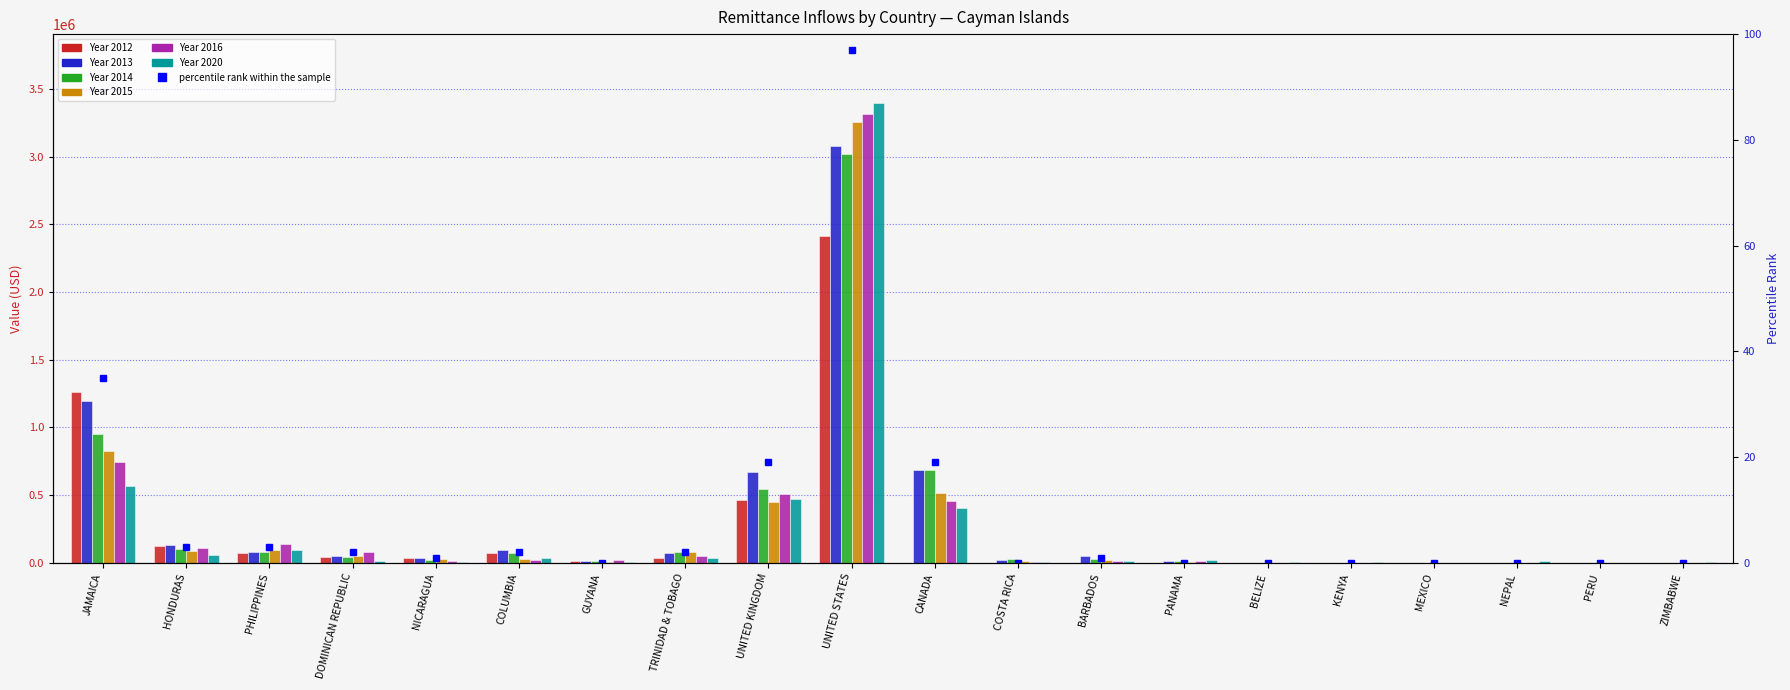

The value of Year 2012 at UNITED STATES is 2415709. True or false?

True